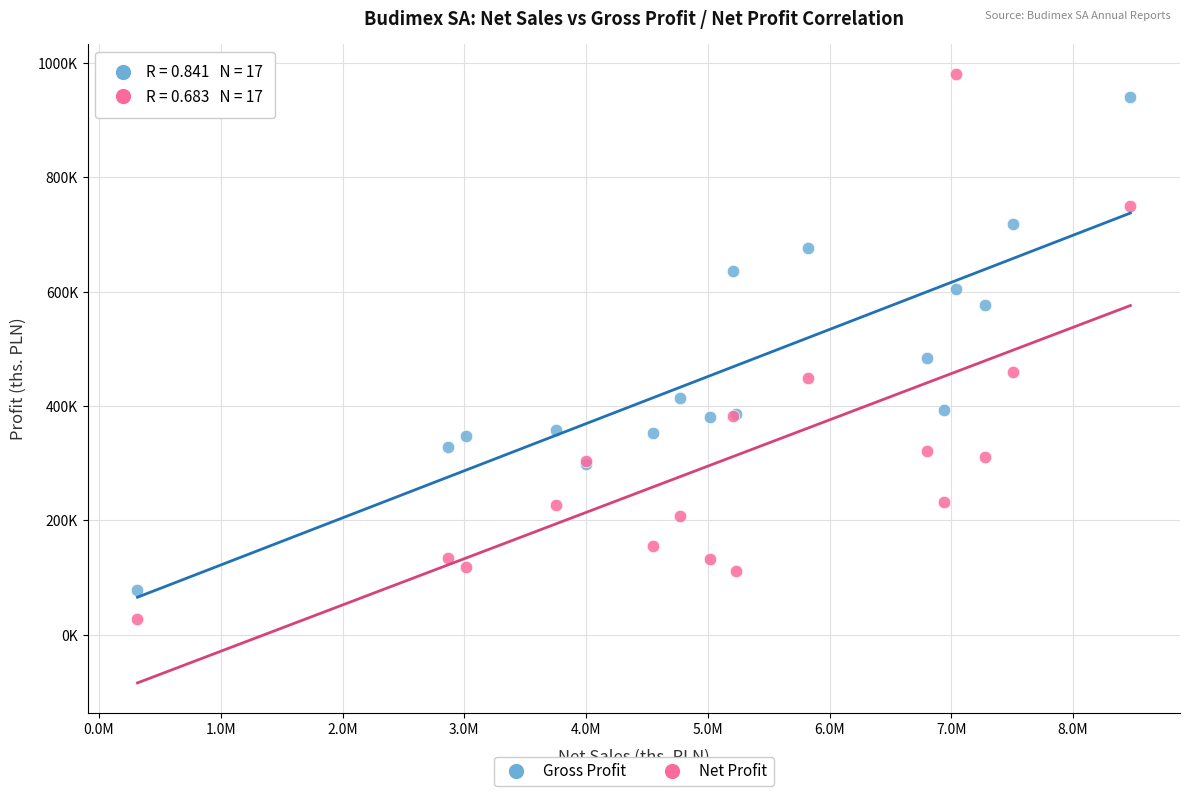

What are all the series names shown in the legend?

Gross Profit, Net Profit